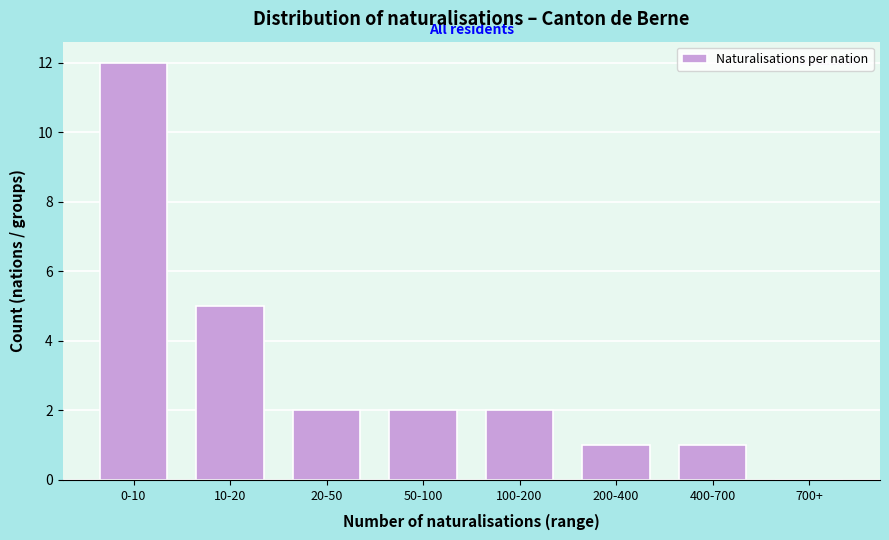

Reading right to left, what are all the values shown in this chart?

700+=0	400-700=1	200-400=1	100-200=2	50-100=2	20-50=2	10-20=5	0-10=12